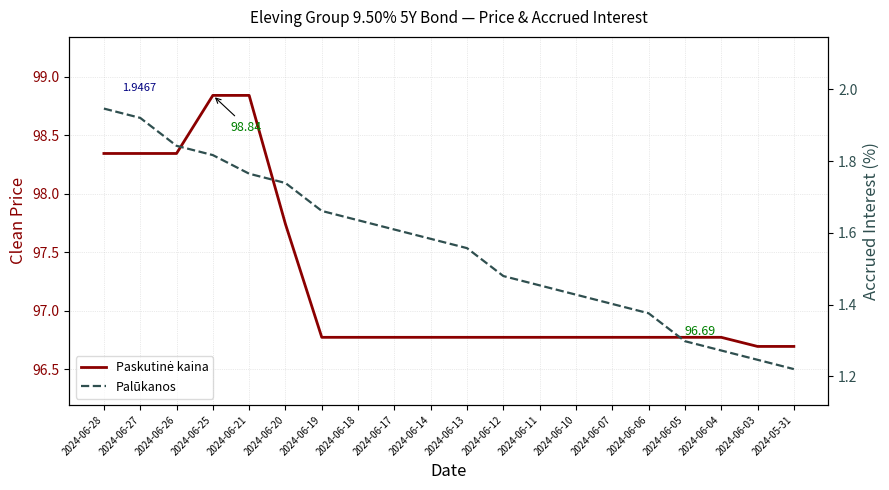

Is it true that Paskutinė kaina equals 143.6 at 2024-06-17?

False